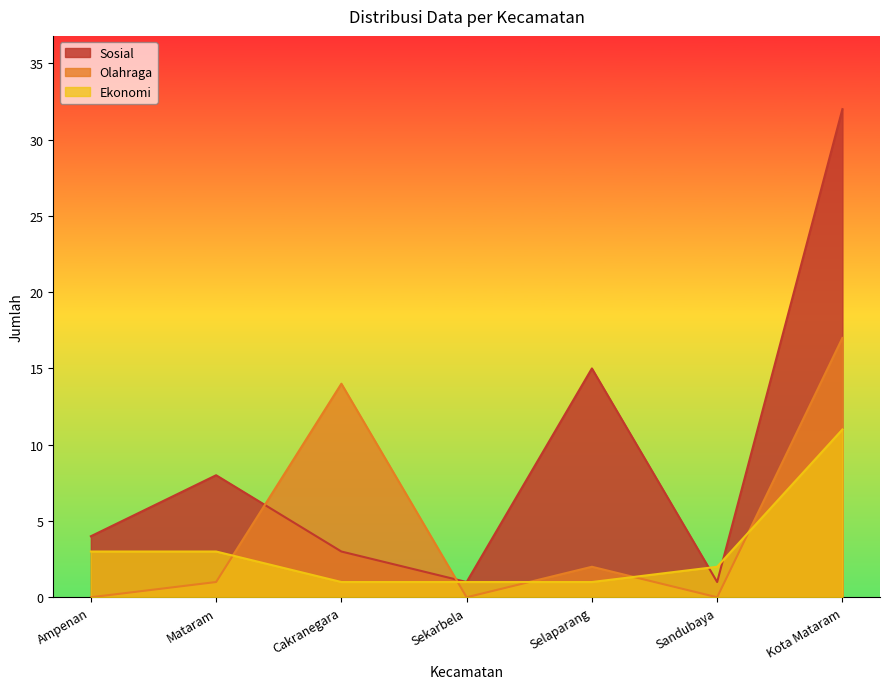

At which category does the chart reach its minimum across all series?

Ampenan